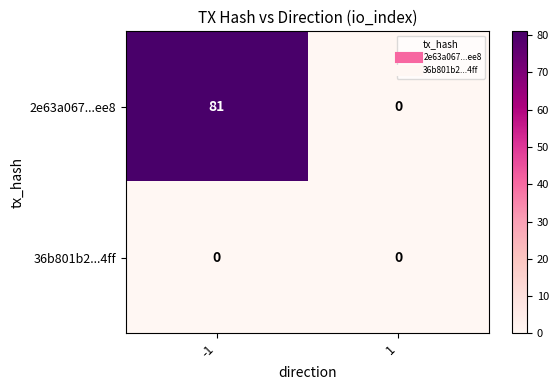

List the series in order of their overall mean, highest first.

2e63a067...ee8, 36b801b2...4ff